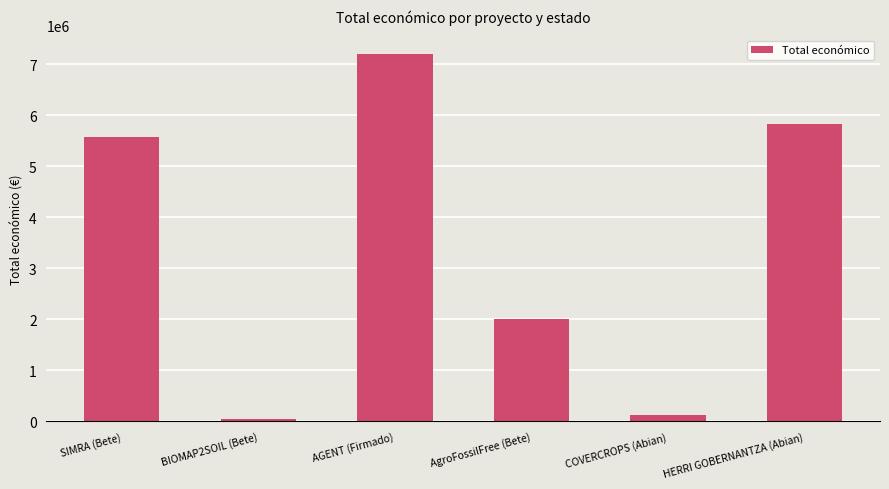

What is the minimum value shown in the chart?

50000